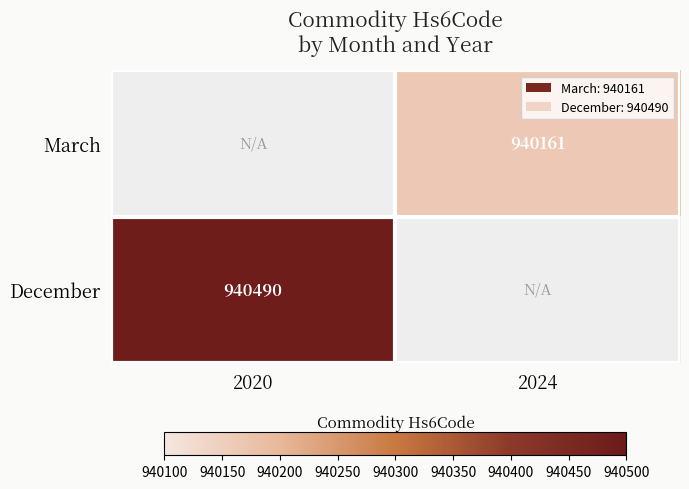

Where is December nearest to the value 940490?

2020